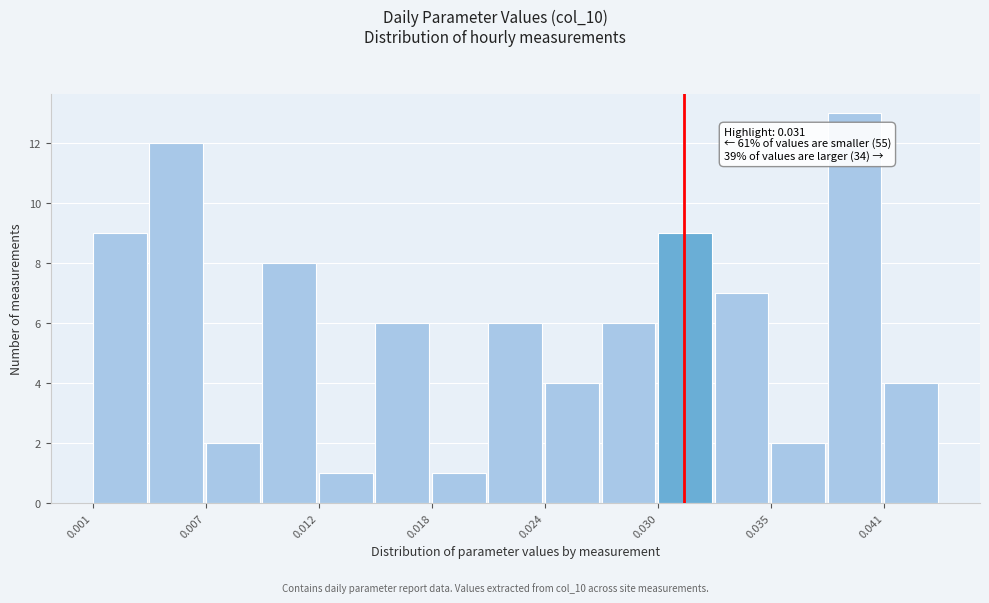

Around what value on the x-axis is the tallest bar? Give the approximate position of its centre, as read against the axis.

0.040